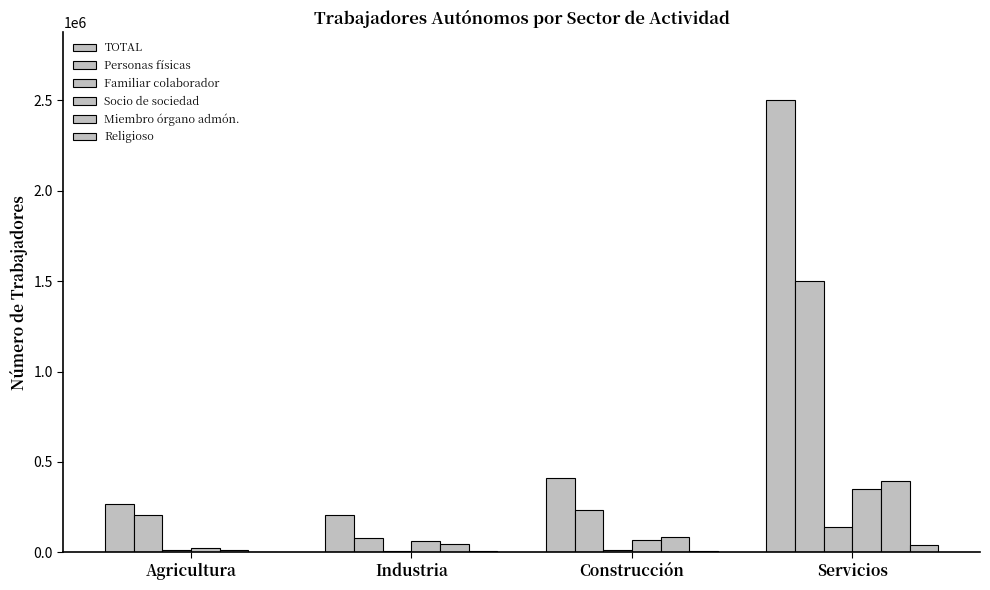

How many groups of bars are there?

4